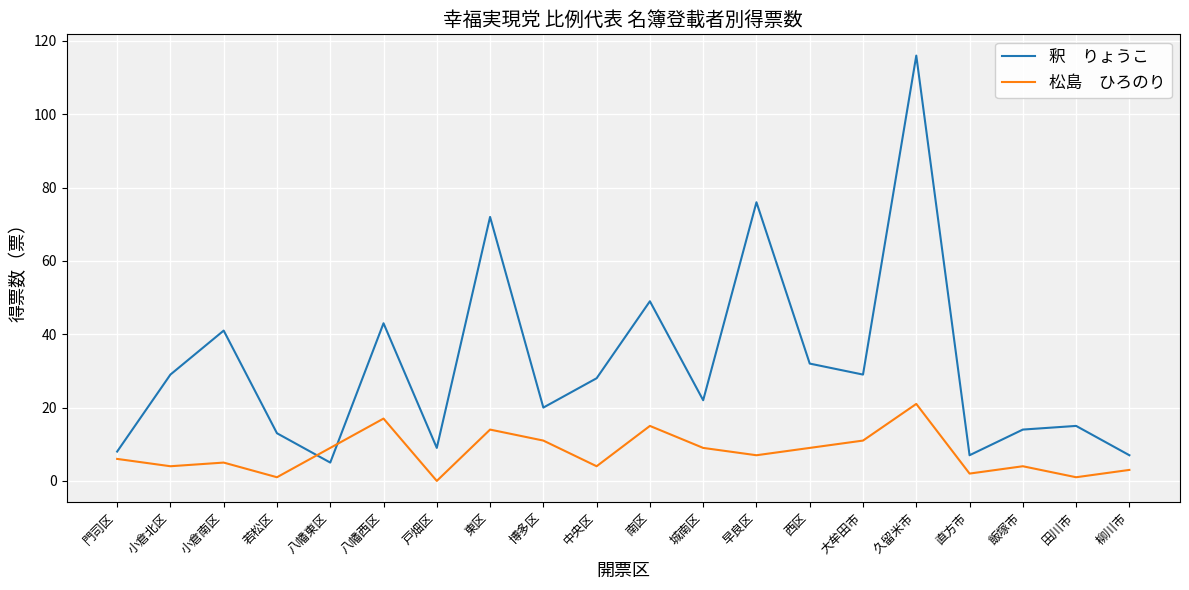

What is the difference between the highest and lowest values at 東区?

58